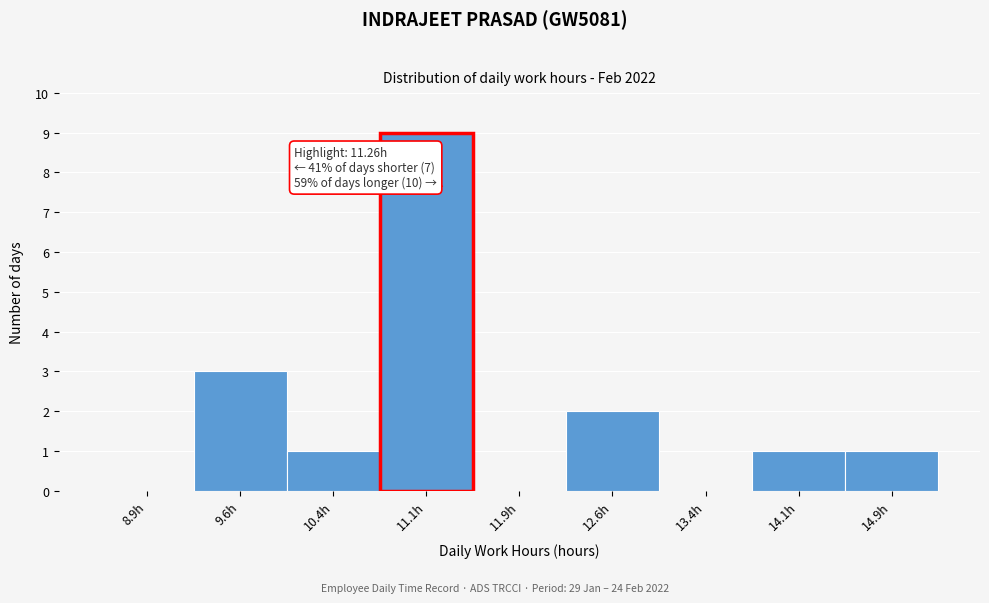

Over which range of the x-axis is the bar tallest?

10.75 to 11.50